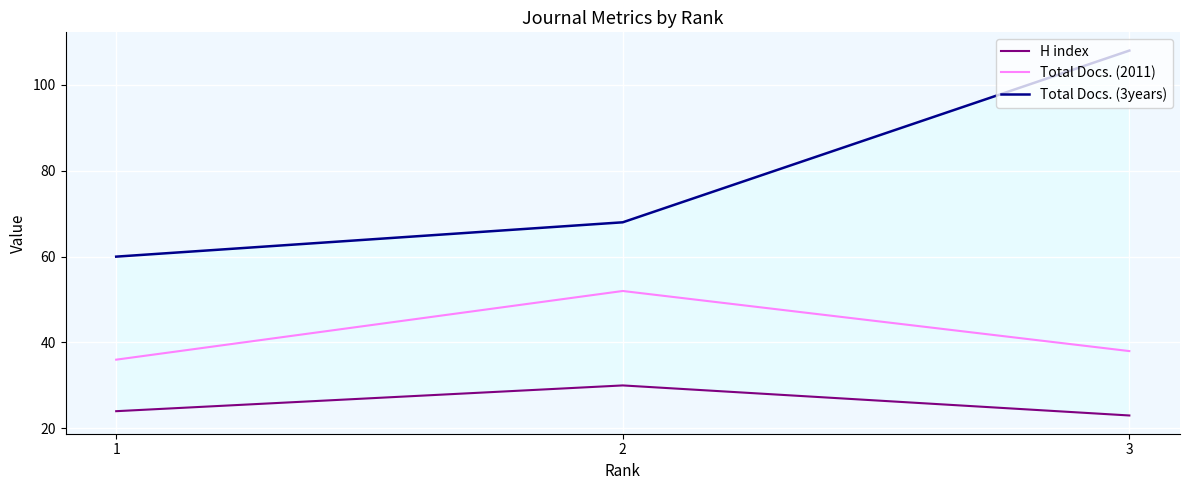

How many data points in H index are above 24?

1